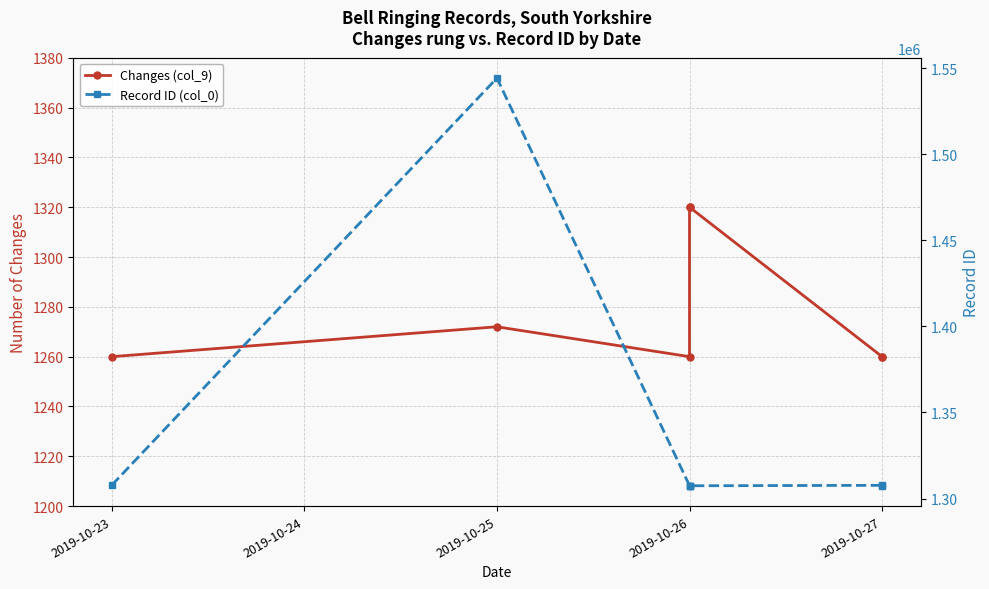

What is the value of the Record ID (col_0) point at the 5th from the left?

1307524